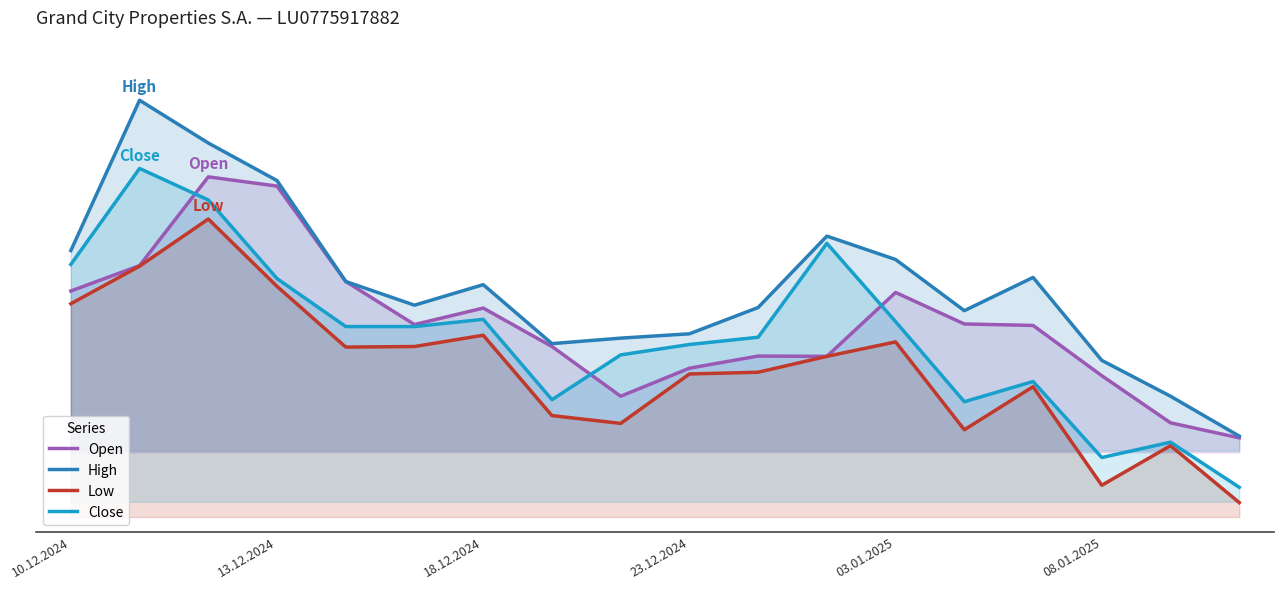

At which label does Close reach its minimum?

17